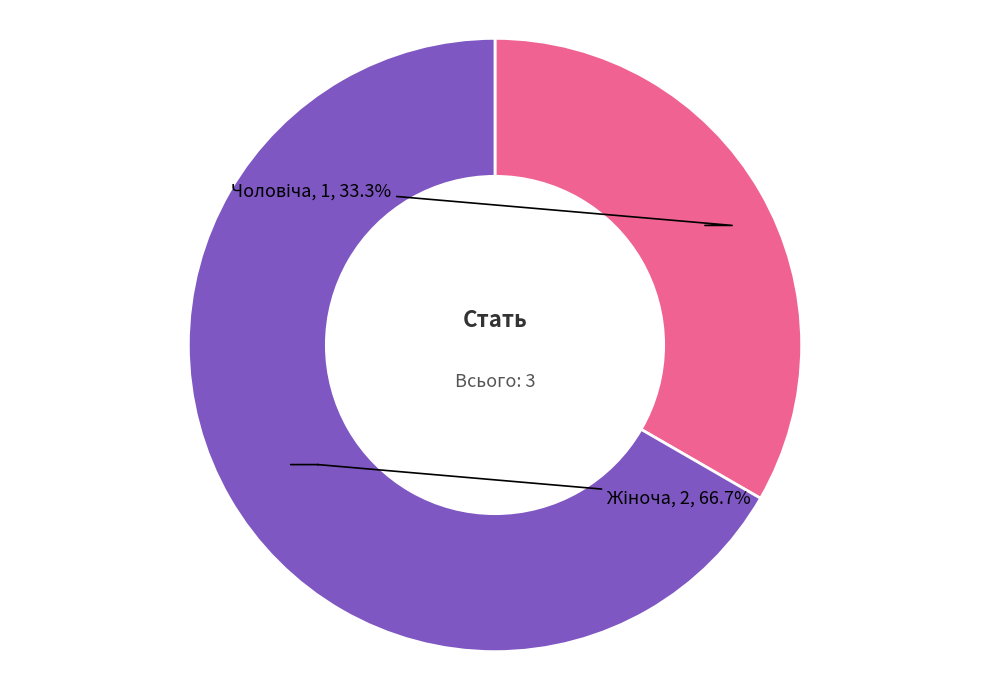

Is there a majority slice in this chart?

Yes